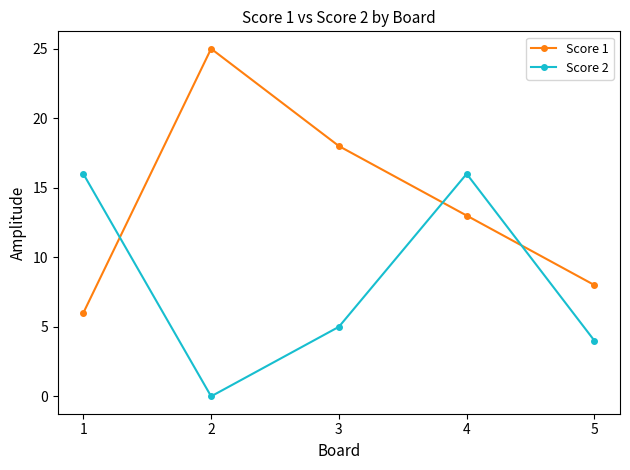

What is the value of the Score 1 point at the 1st from the left?

6